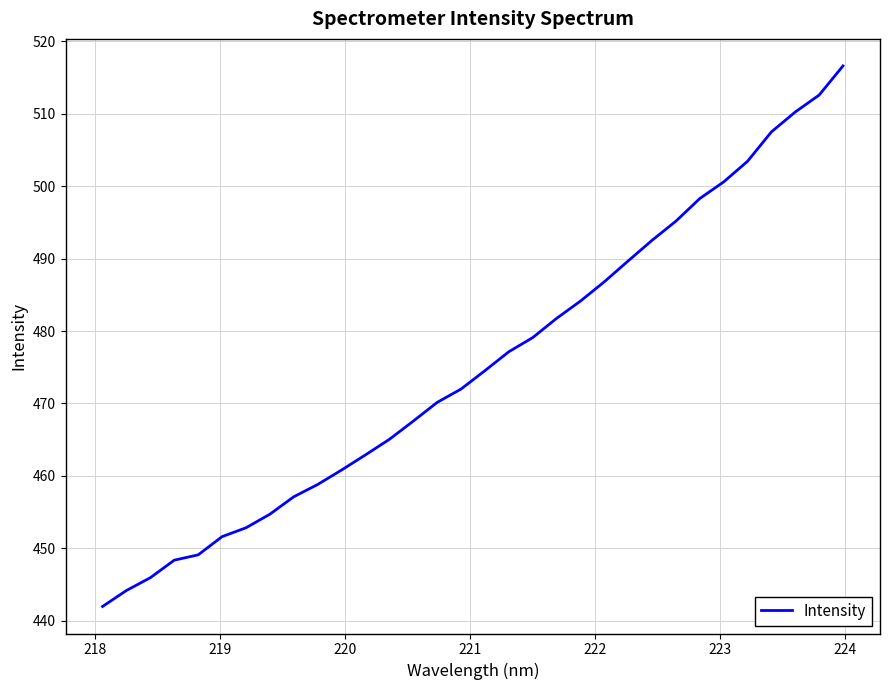

What is the difference between the maximum and minimum values?

74.6